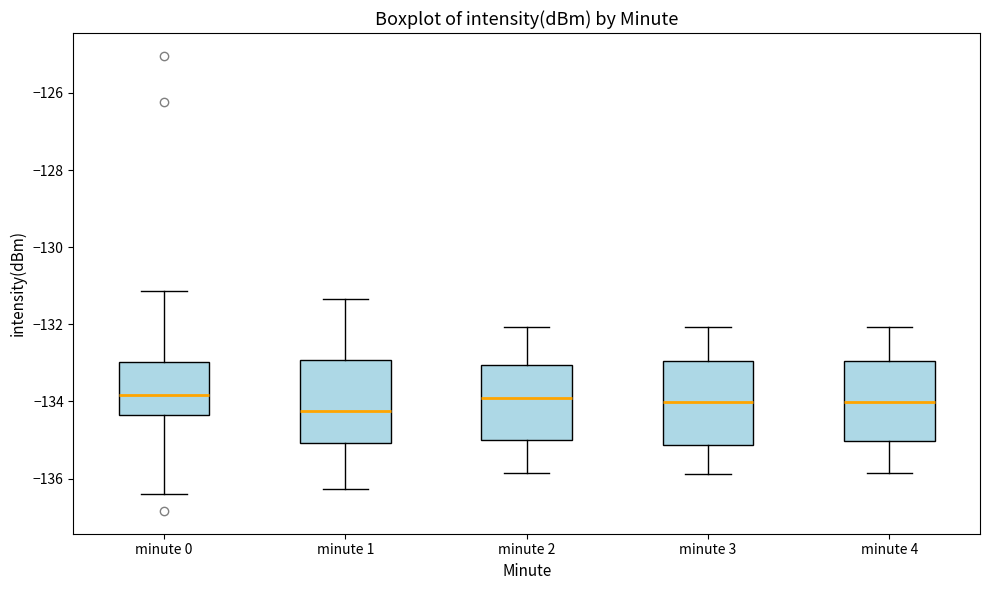

Where does the median line of the box for minute 0 sit on the y-axis? The values are not printed on the chart, so give them approximately, as read against the axis.

-133.8